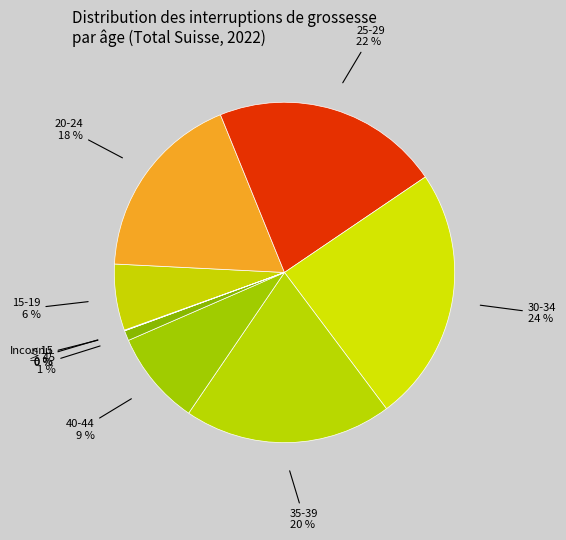

How many slices are in this pie chart?

9